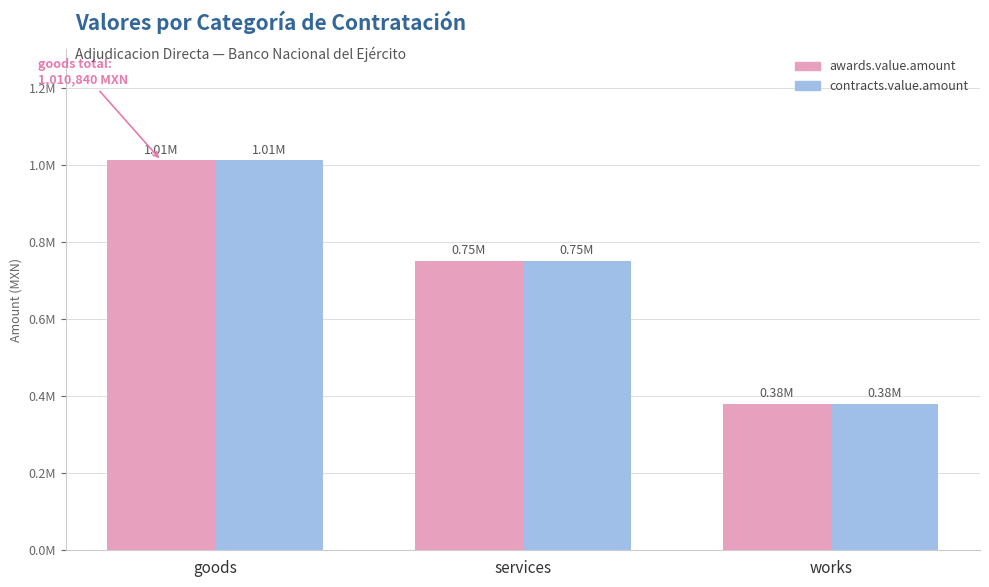

Rank the series at goods from highest to lowest value.

awards.value.amount, contracts.value.amount